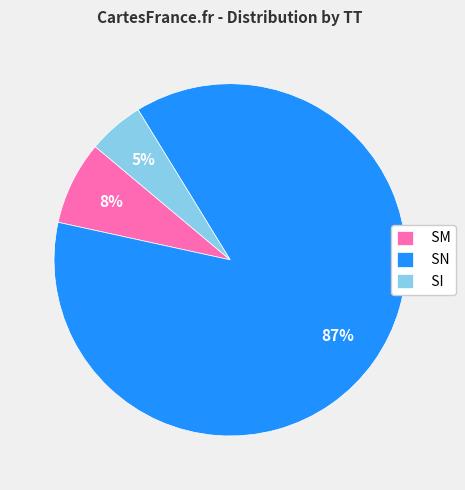

Is SN the majority of the pie?

Yes